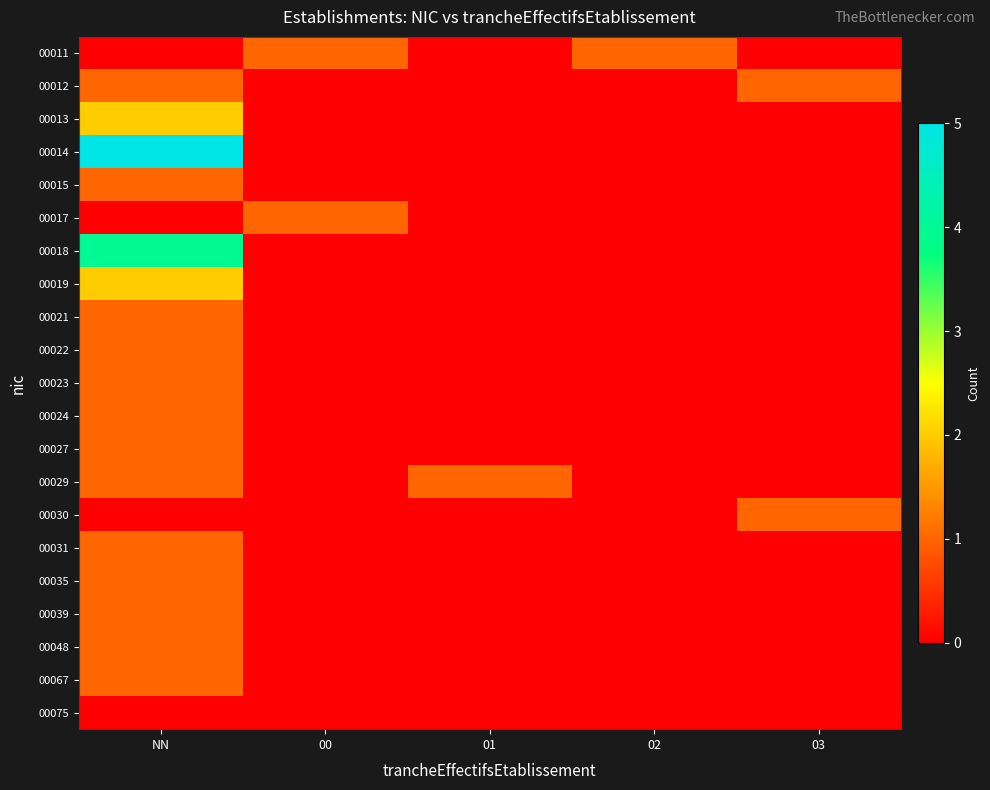

Which series has the largest total across all categories?

00014